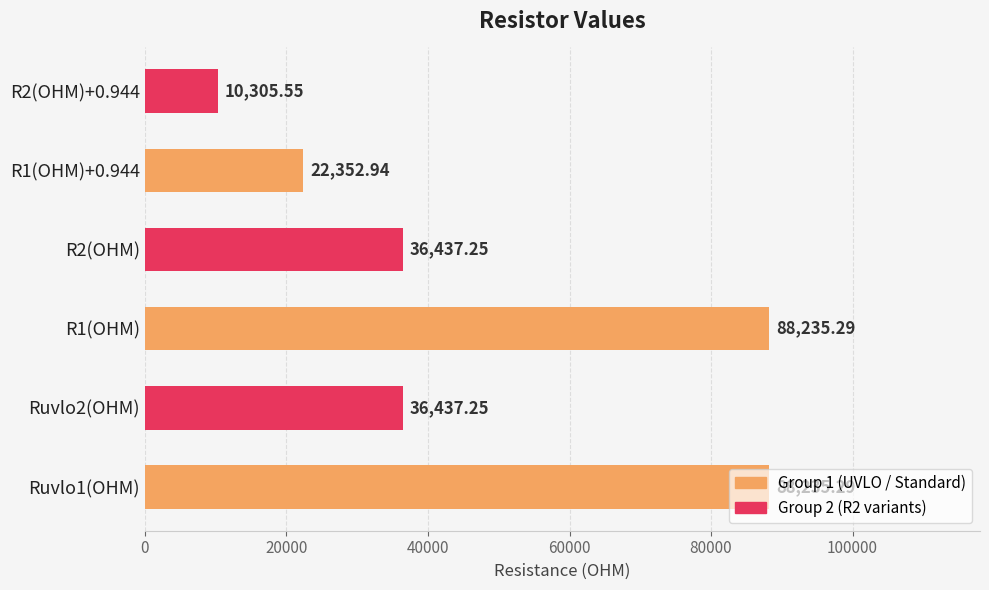

What is the change in value from R1(OHM)+0.944 to R2(OHM)+0.944?

-12047.4